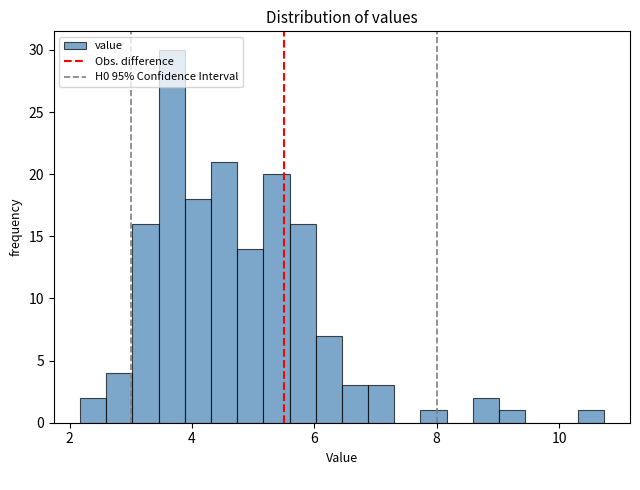

Read against the x-axis, roughly where is the centre of the tallest bar?

3.6